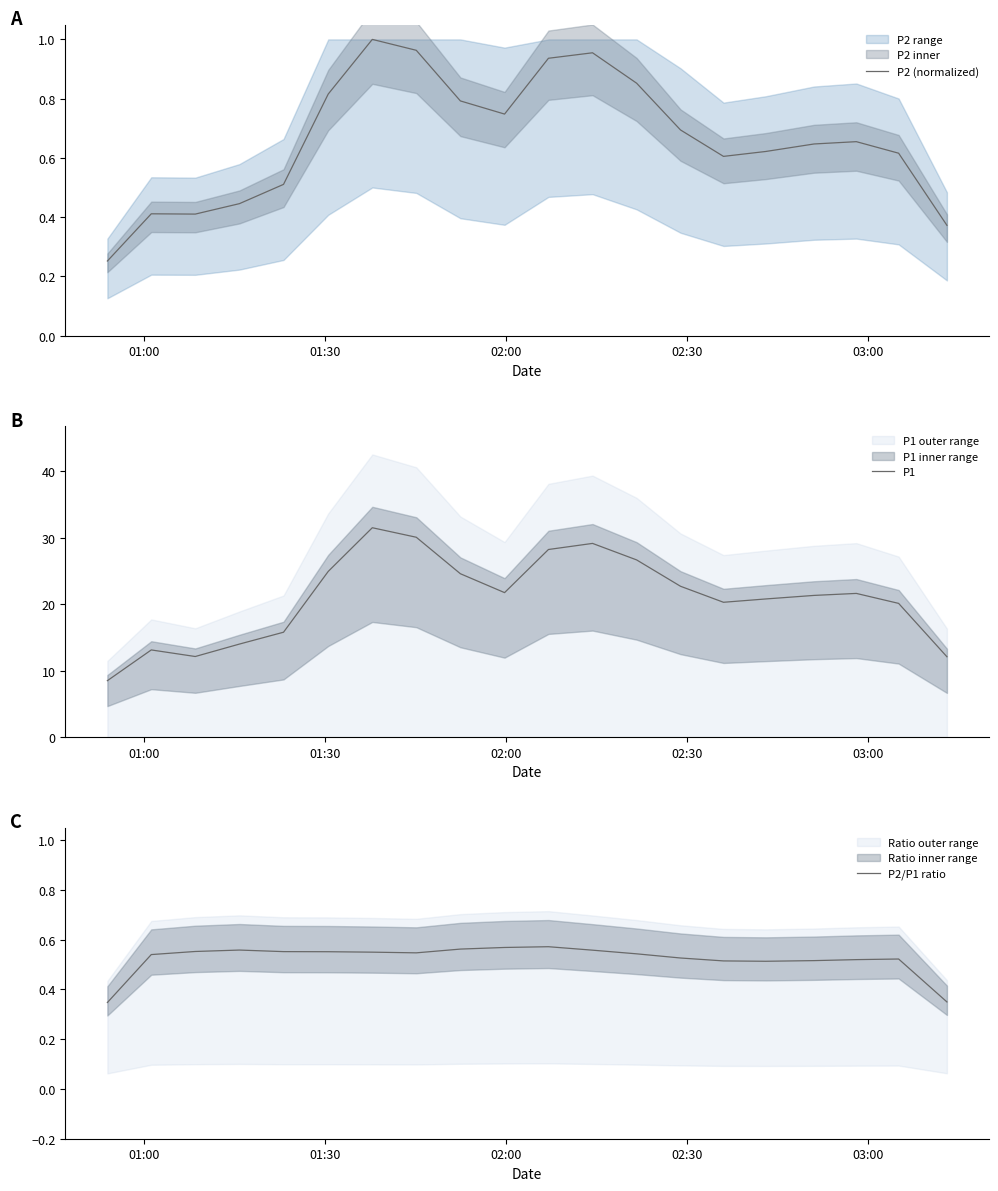

What is the label of the 1st point from the left?

01:00